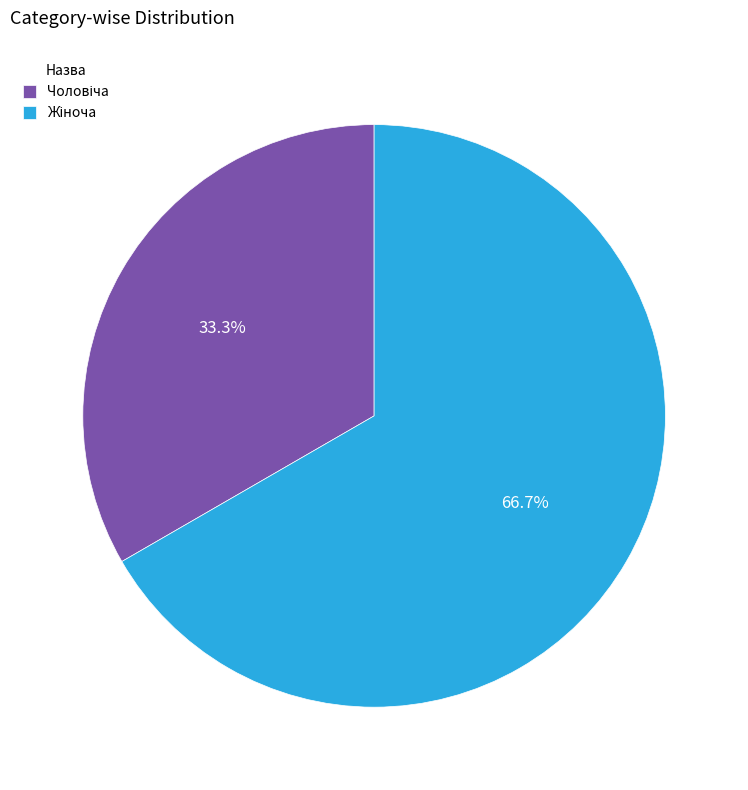

Does any single category account for the majority?

Yes